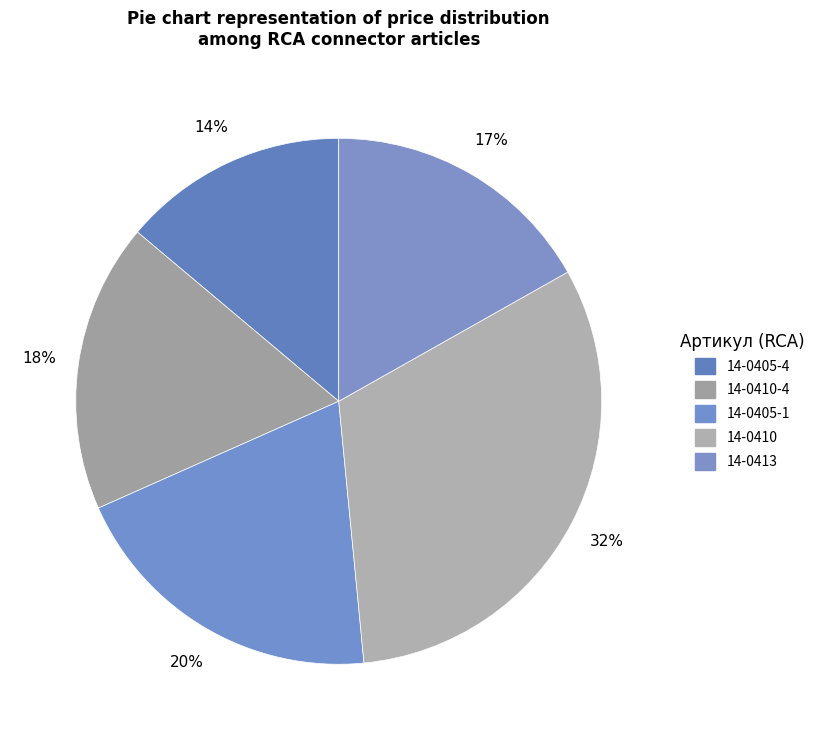

How many segments does this pie chart have?

5